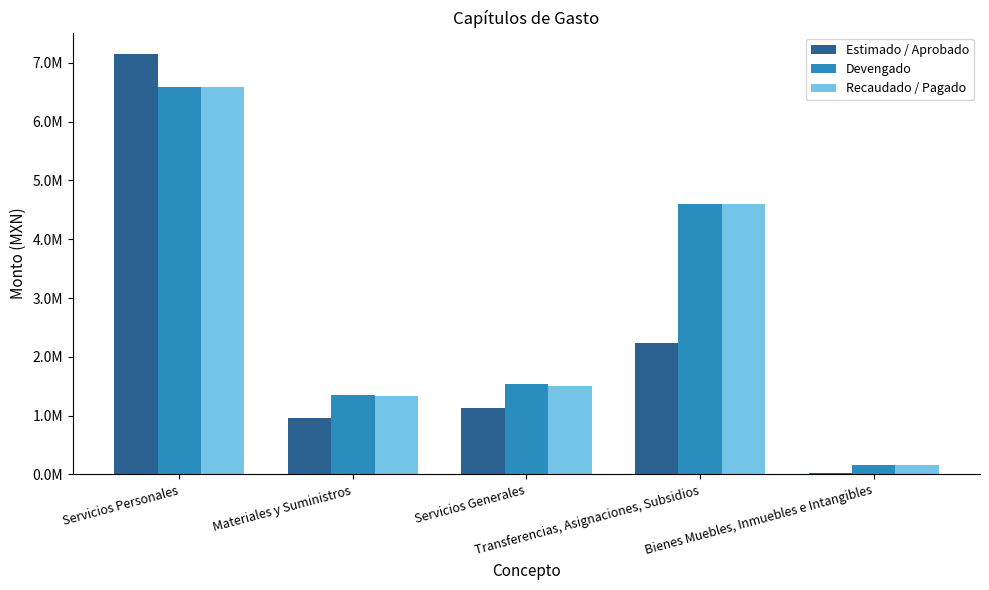

What are all the series names shown in the legend?

Estimado / Aprobado, Devengado, Recaudado / Pagado